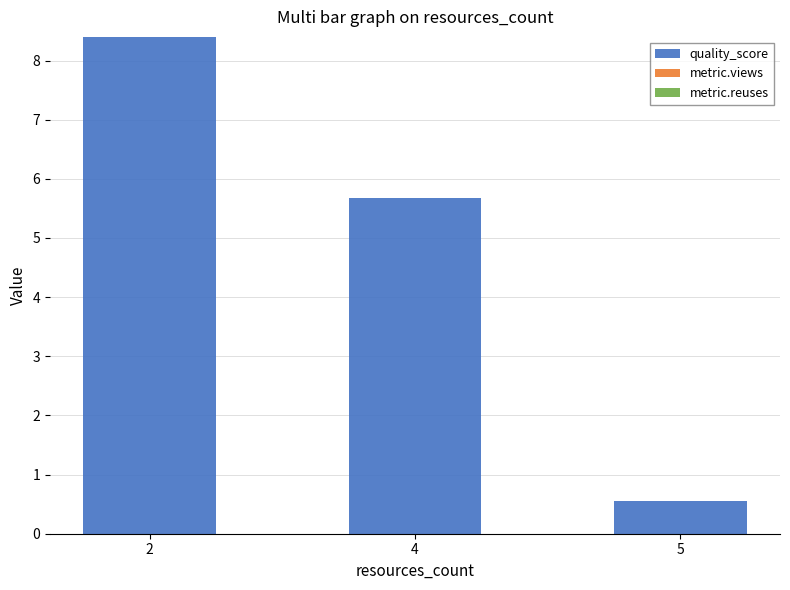

What is the value of the 1st bar from the left?

8.4